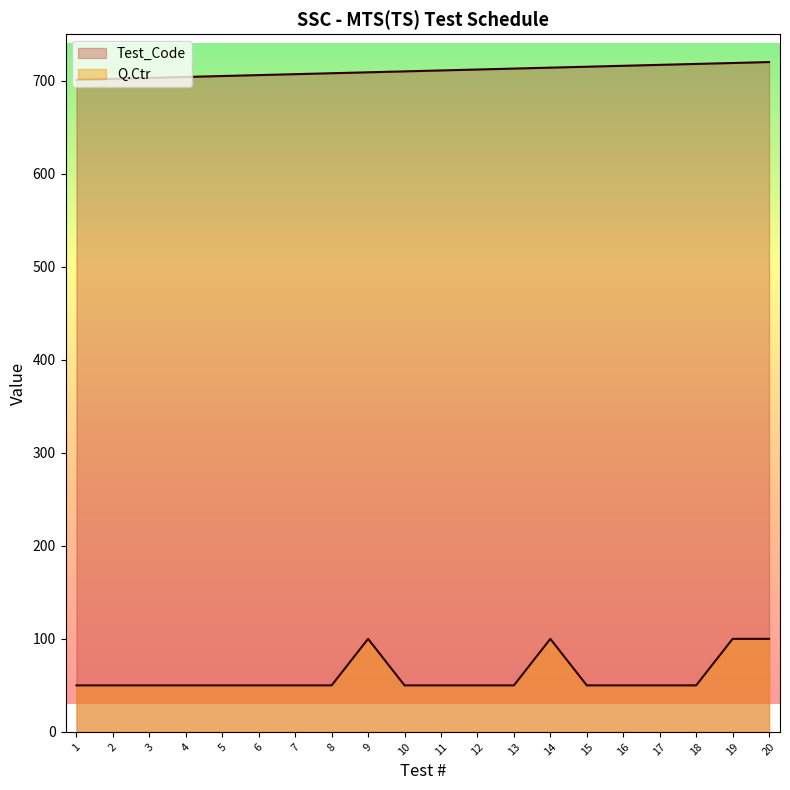

Which has a higher value, 3 or 6?

6